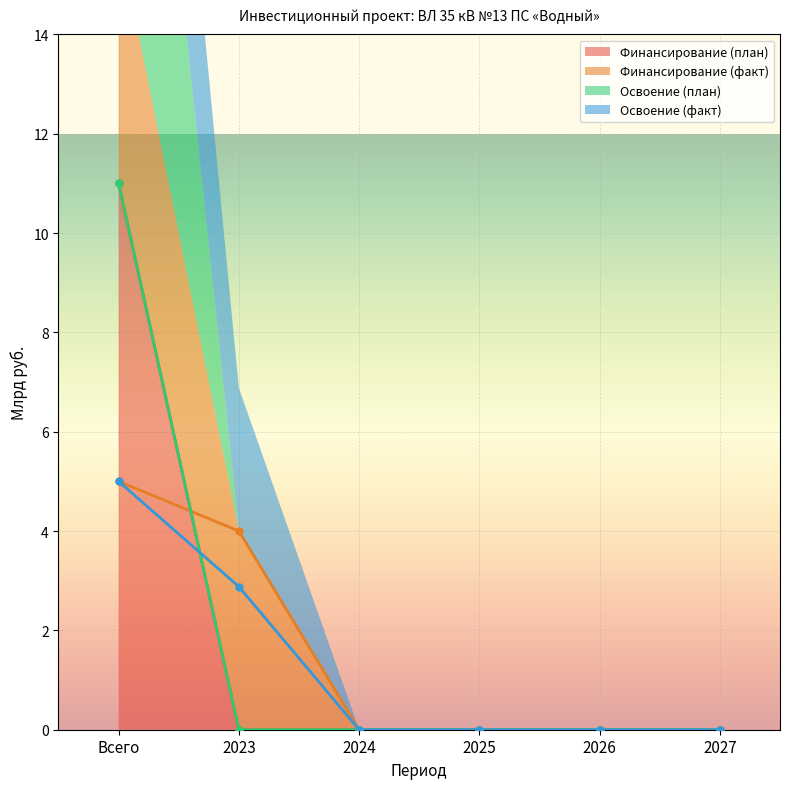

Which category has the highest value across all series?

Всего